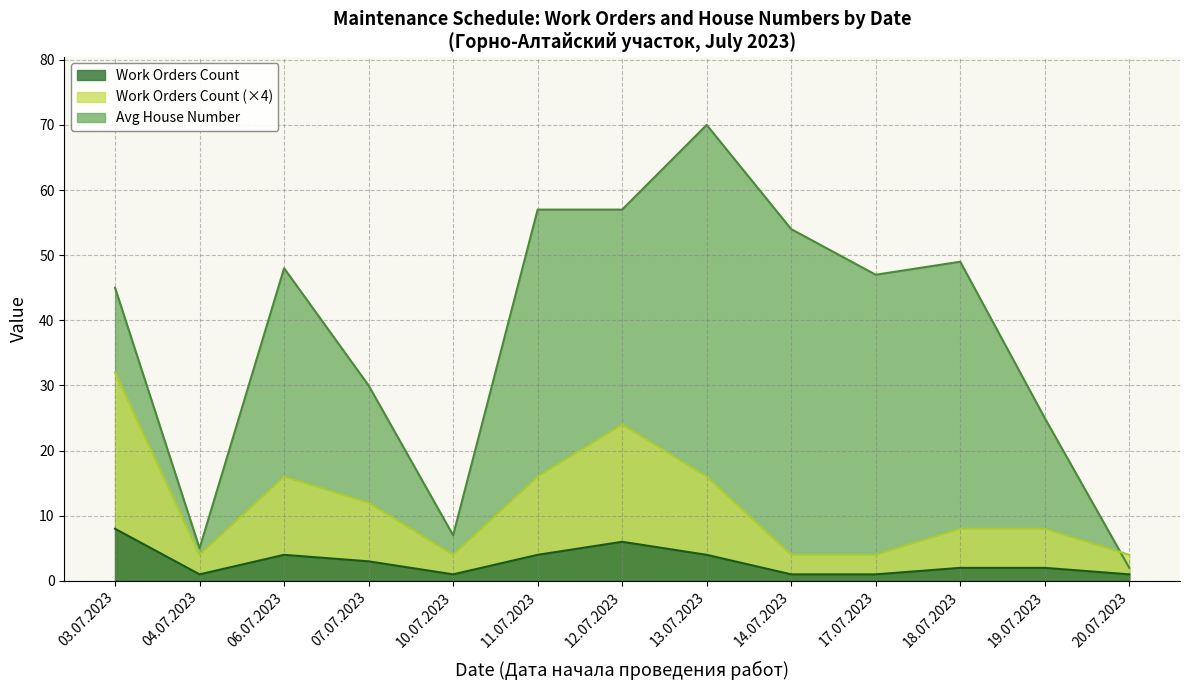

Where is the first local maximum?

06.07.2023